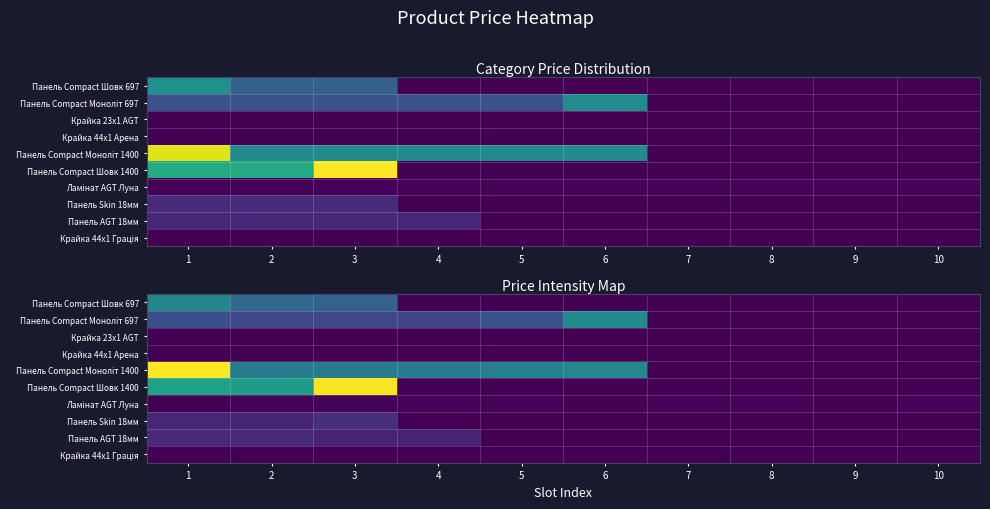

How many values in Панель Skin 18мм are above zero?

3